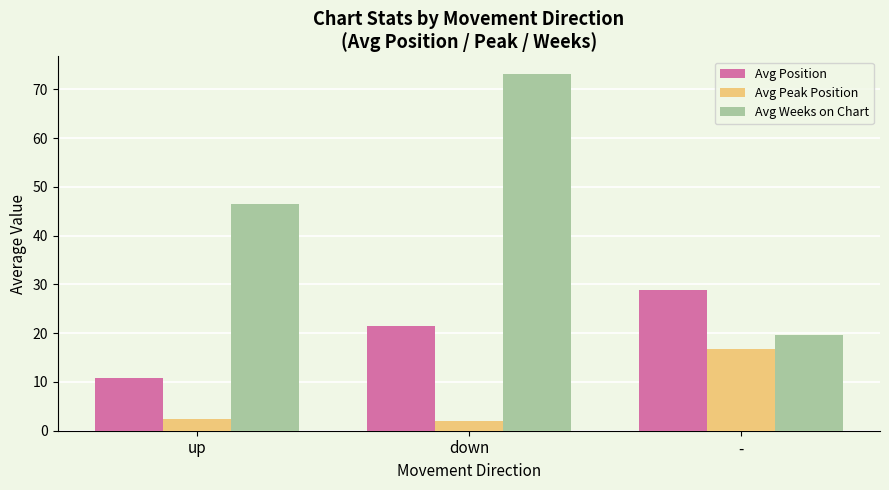

At which label does Avg Position first exceed 21?

down